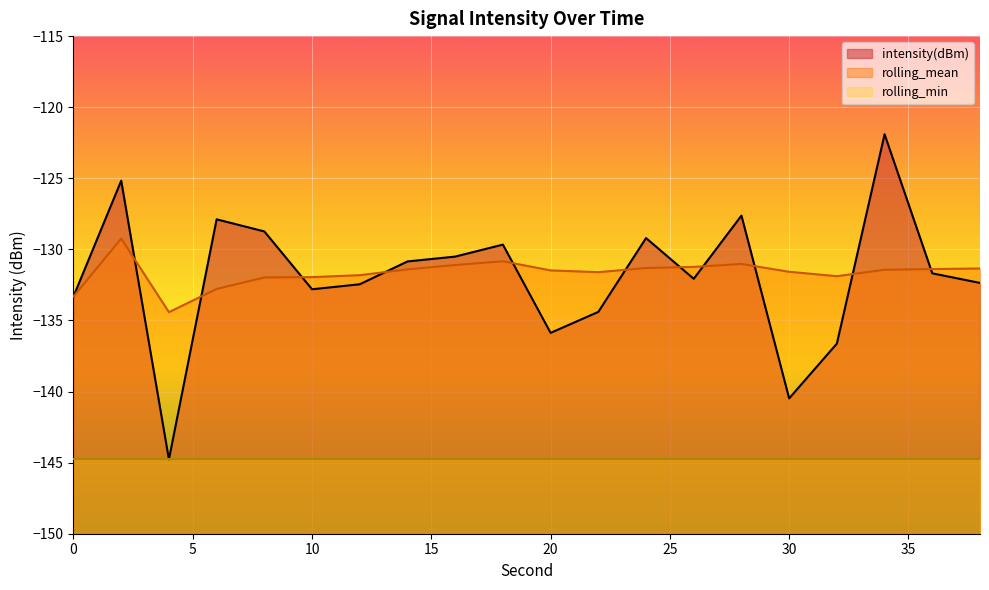

True or false: intensity(dBm) has more than 1 interior local peaks.

True